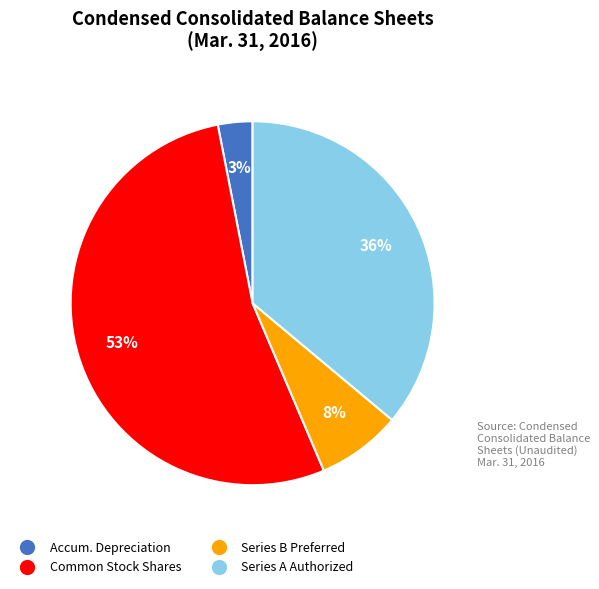

To the nearest percent, what is the average slice percentage?

25%